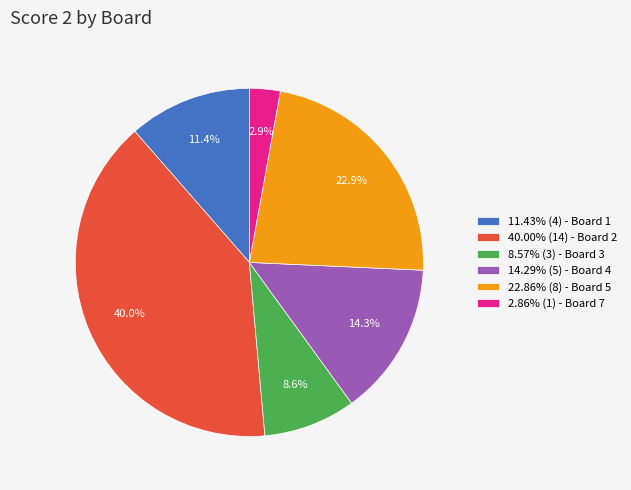

How much of the chart is everything except 2.86% (1) - Board 7?

97.1%